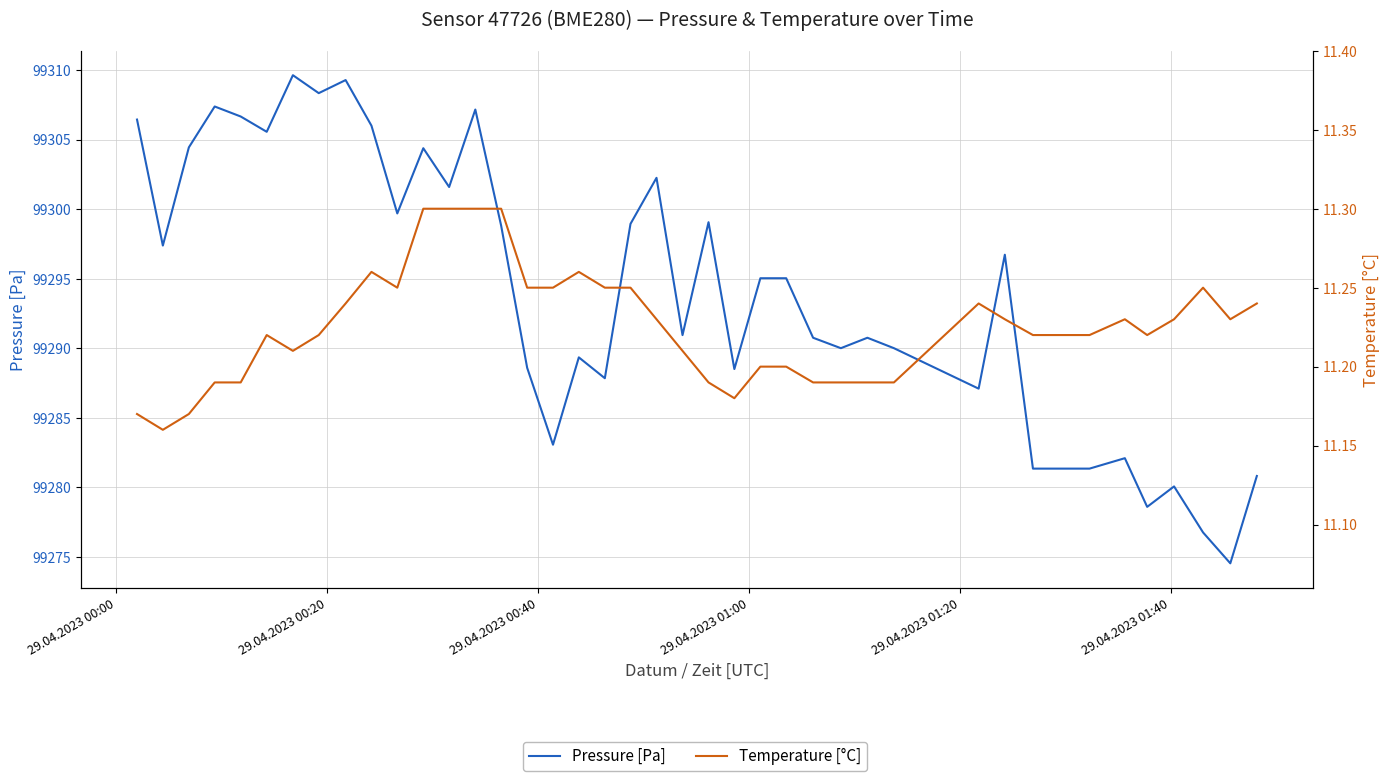

Which series has the widest spread of values?

Pressure [Pa]